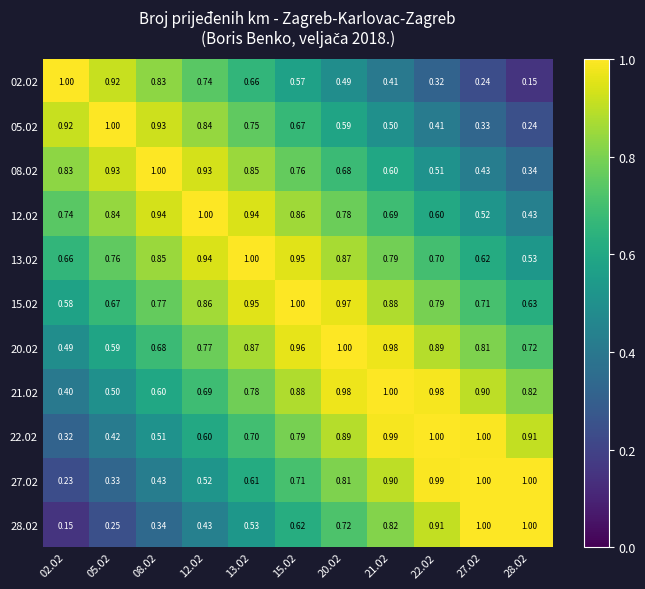

Is the value of 05.02 at 20.02 greater than the value of 13.02 at 22.02?

No